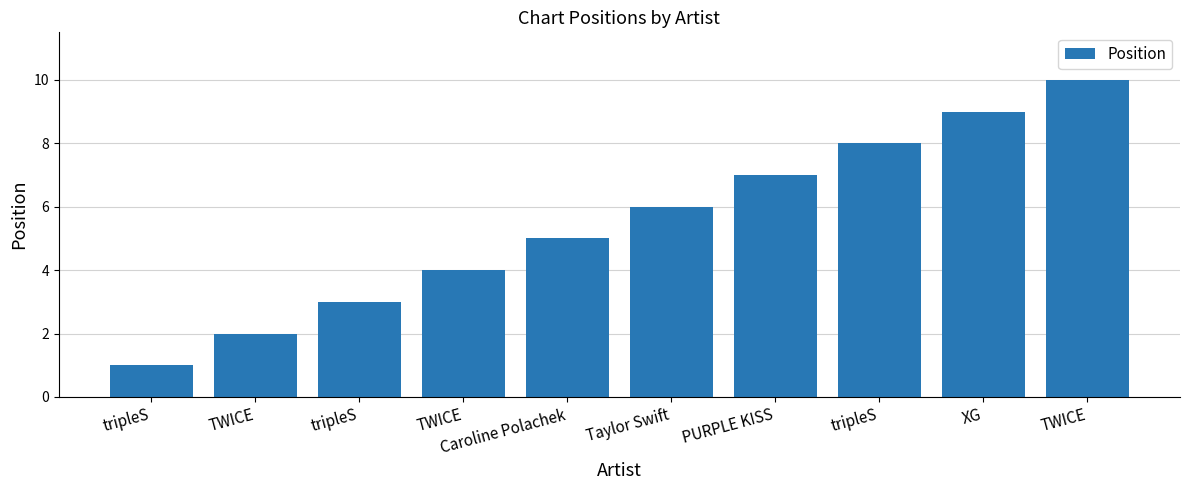

True or false: the data shows 6 at Taylor Swift.

True